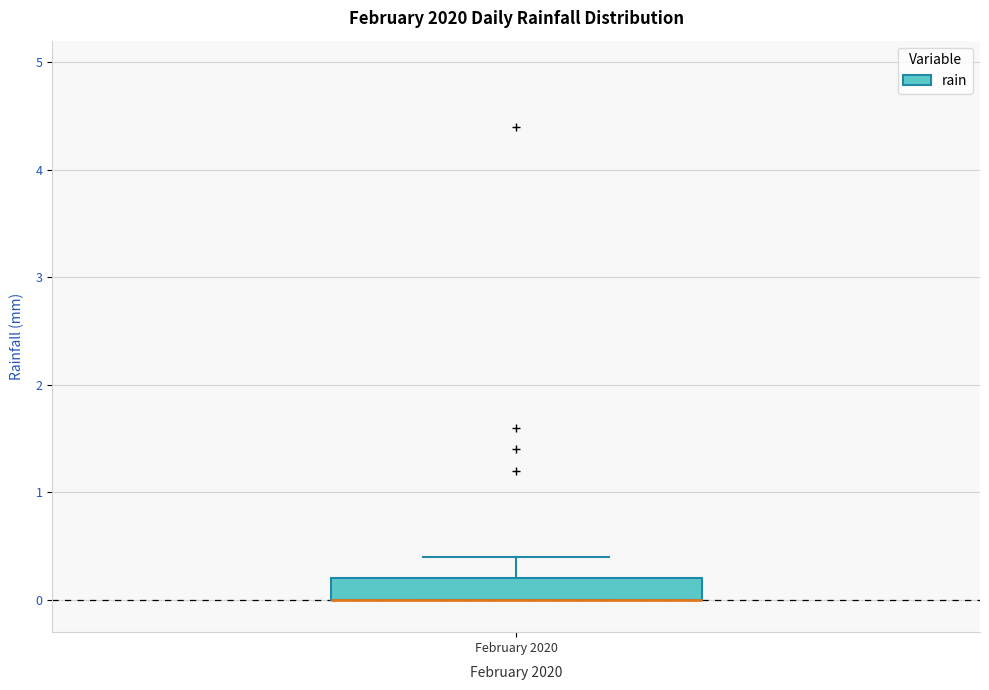

Where is the lower edge of the box for February 2020 on the y-axis? The values are not printed on the chart, so give them approximately, as read against the axis.

0.0